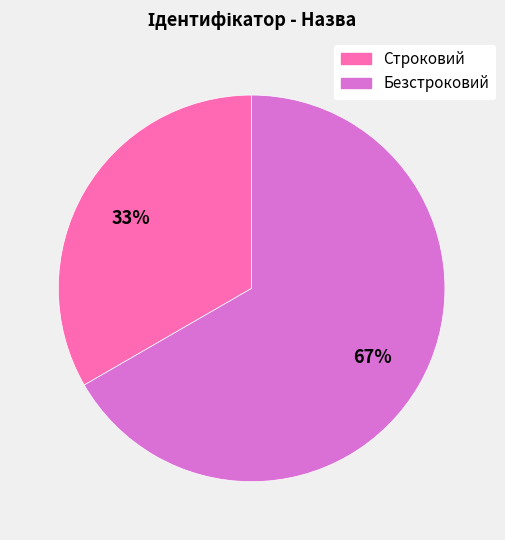

Is the sum of Безстроковий and Строковий greater than half?

Yes